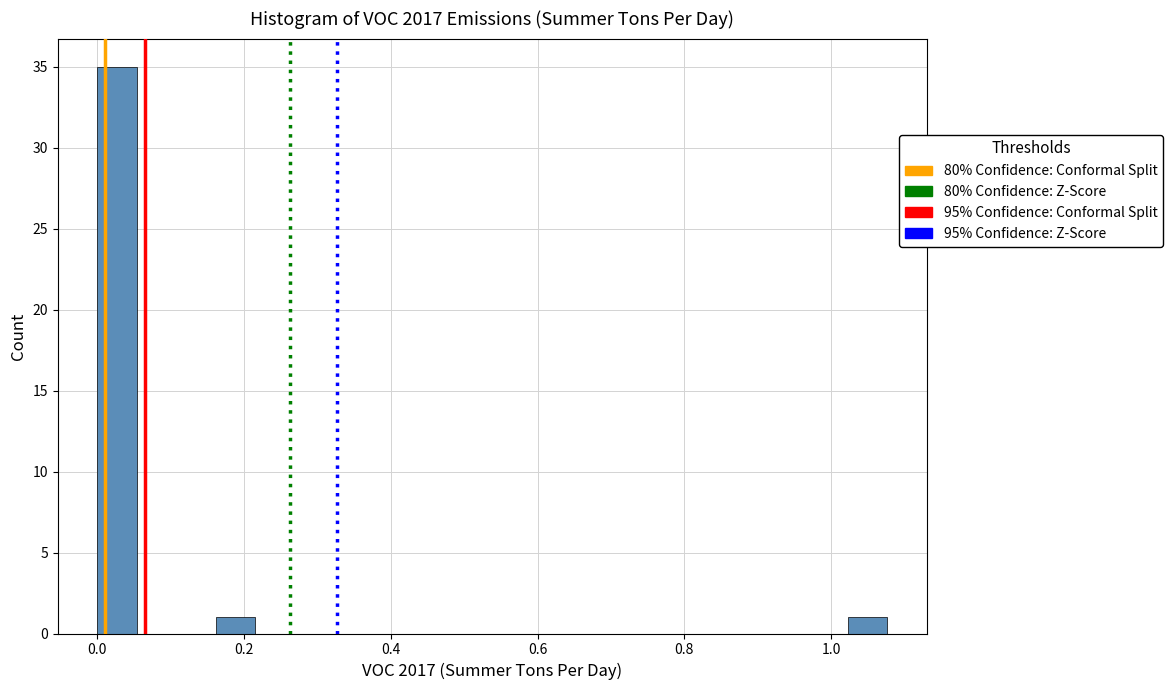

Read against the x-axis, roughly where is the centre of the tallest bar?

0.02